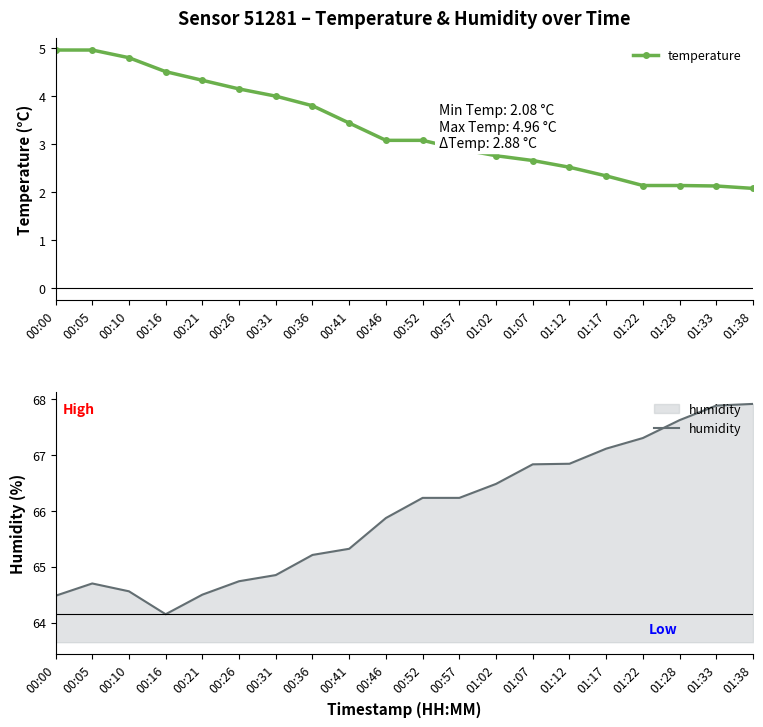

At which category does humidity reach its first local valley?

00:16